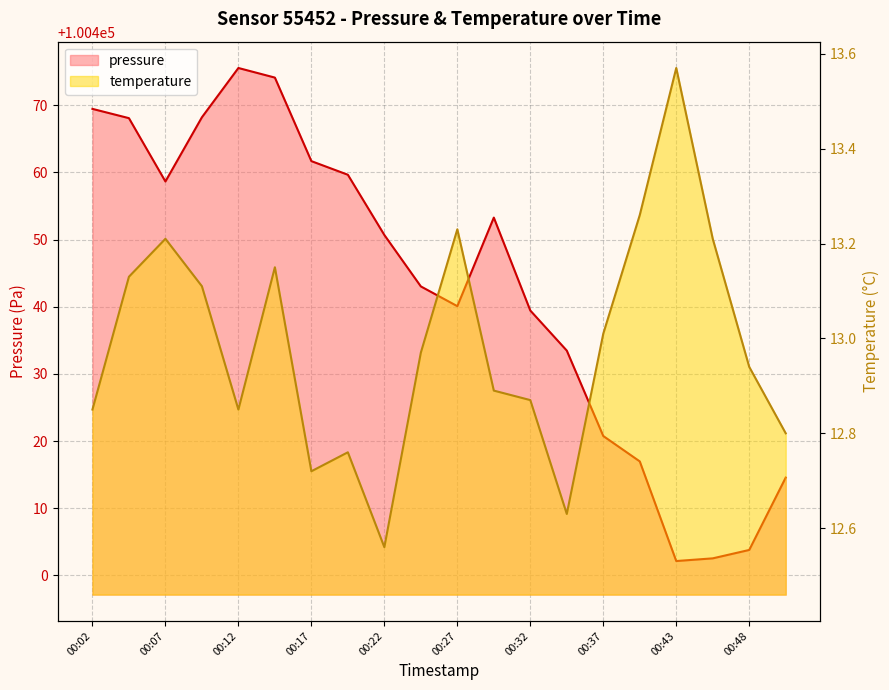

Which category has the highest value in the temperature series?

00:43